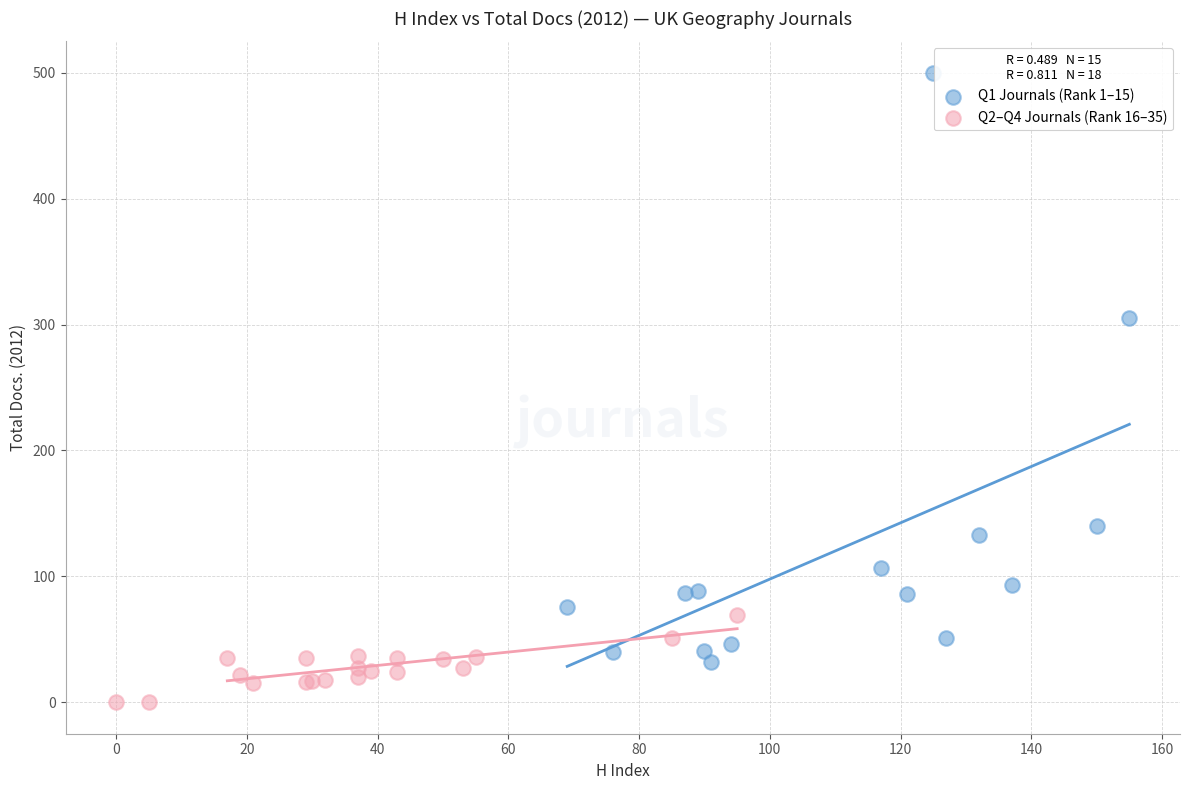

Which series has the widest spread of Y values?

Q1 Journals (Rank 1–15)